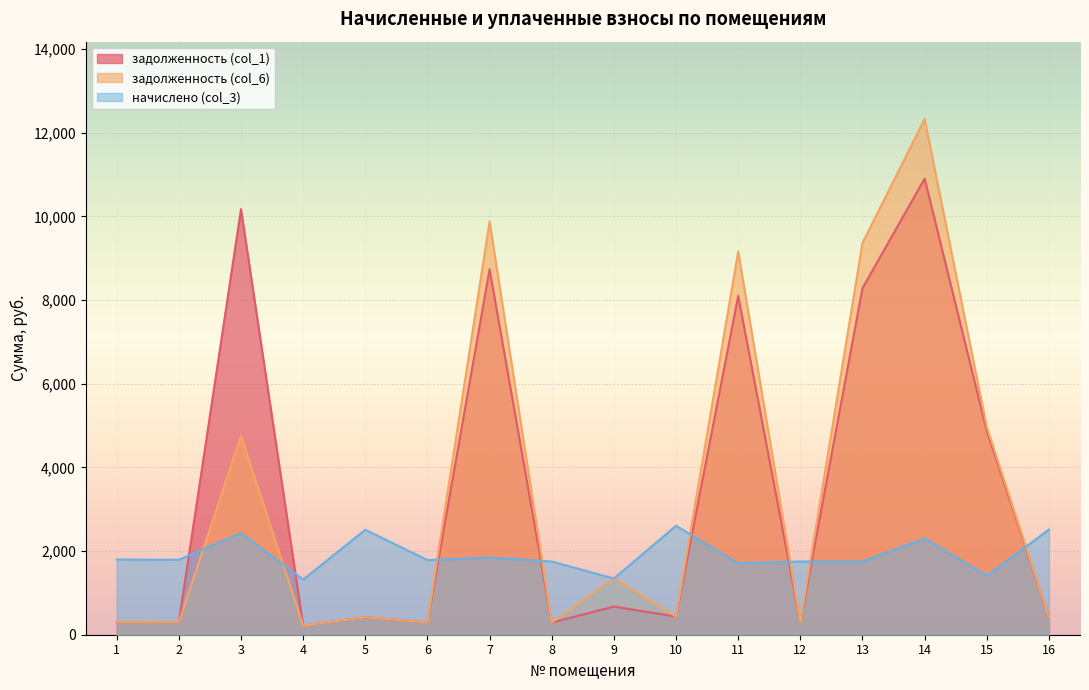

List the labels in order of задолженность (col_6) value, largest first.

14, 7, 13, 11, 15, 3, 9, 10, 16, 5, 1, 2, 6, 8, 12, 4